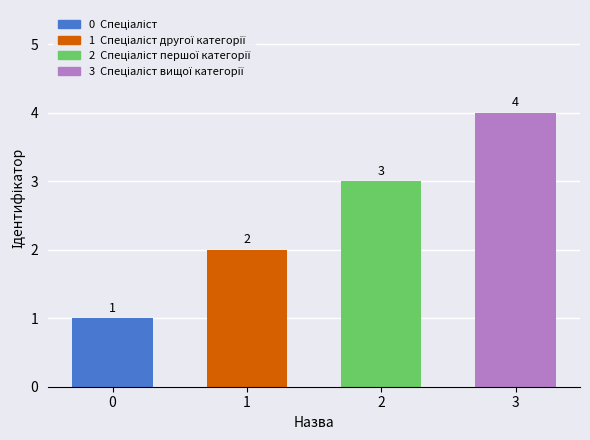

Reading right to left, list all the values displayed in this chart.

4	3	2	1